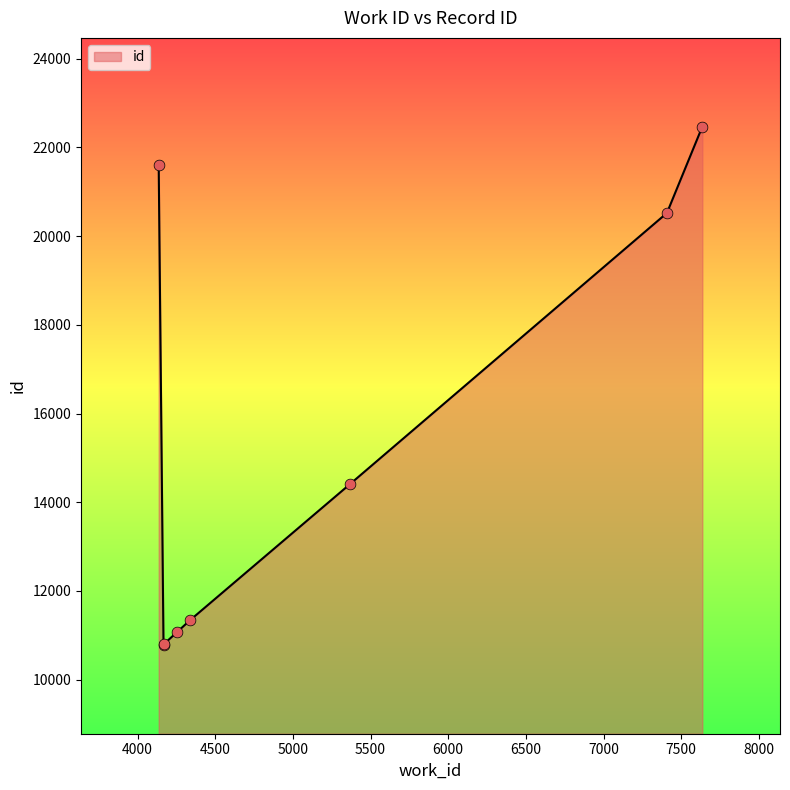

Between 7408 and 4167, which is larger?

7408